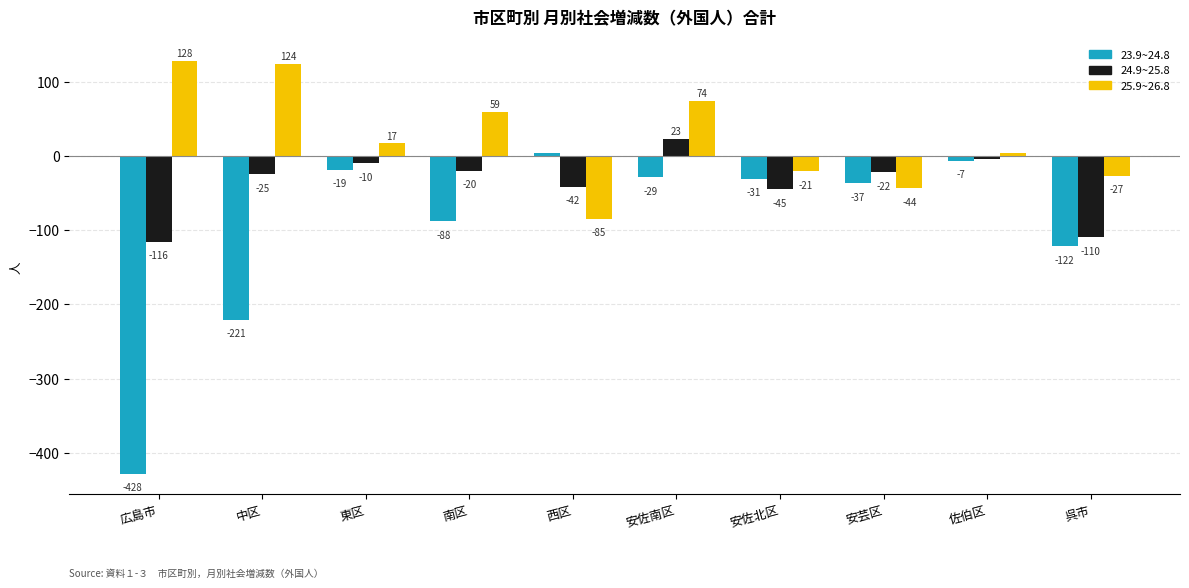

Which series has the largest range (max minus min)?

23.9~24.8